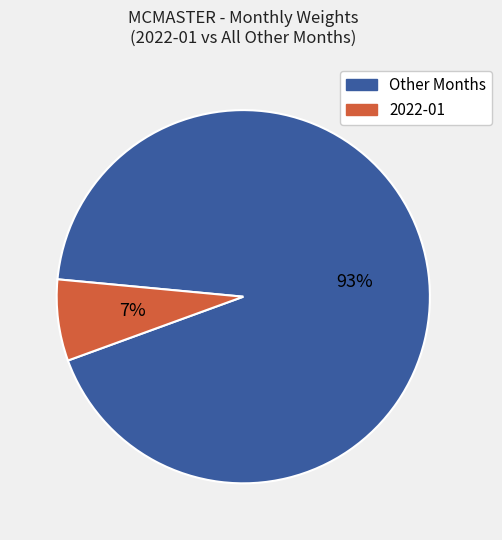

Is there a majority slice in this chart?

Yes